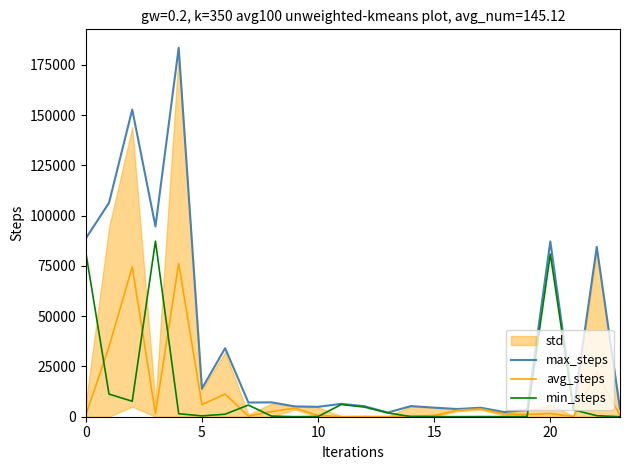

What is the highest value of the avg_steps series?

76241